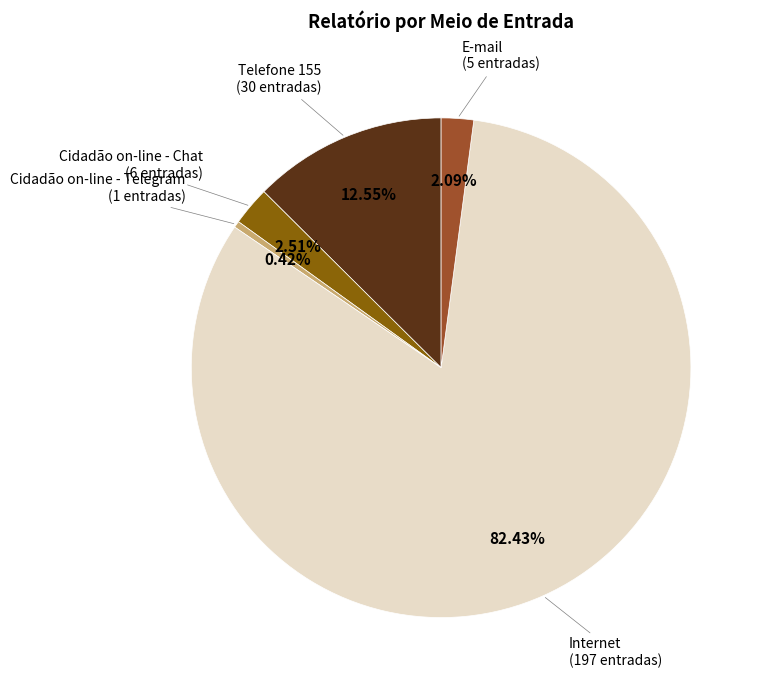

To the nearest percent, what is the average slice percentage?

20%